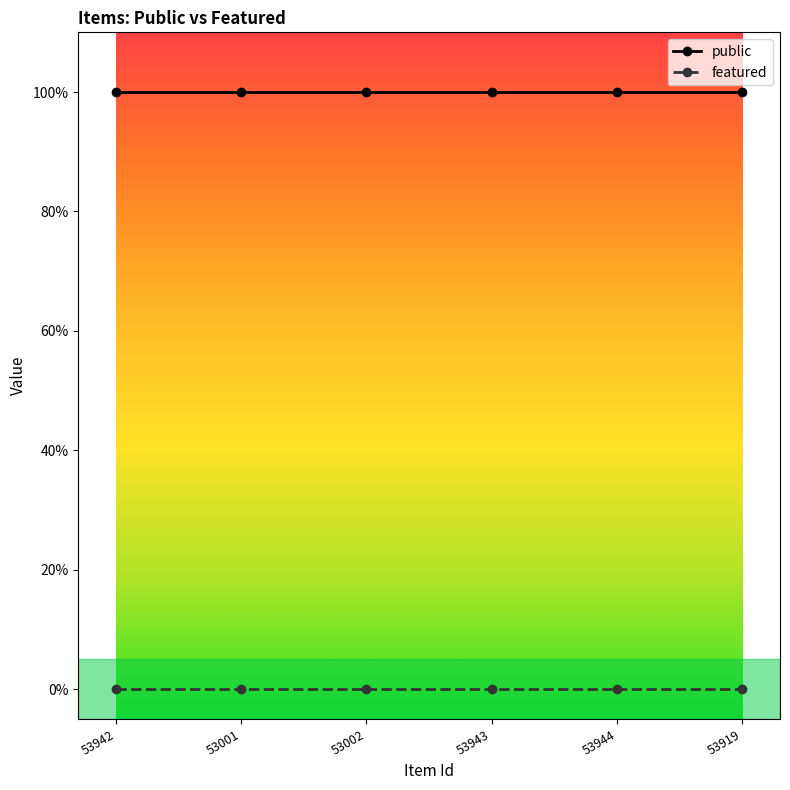

What are all the series names shown in the legend?

public, featured